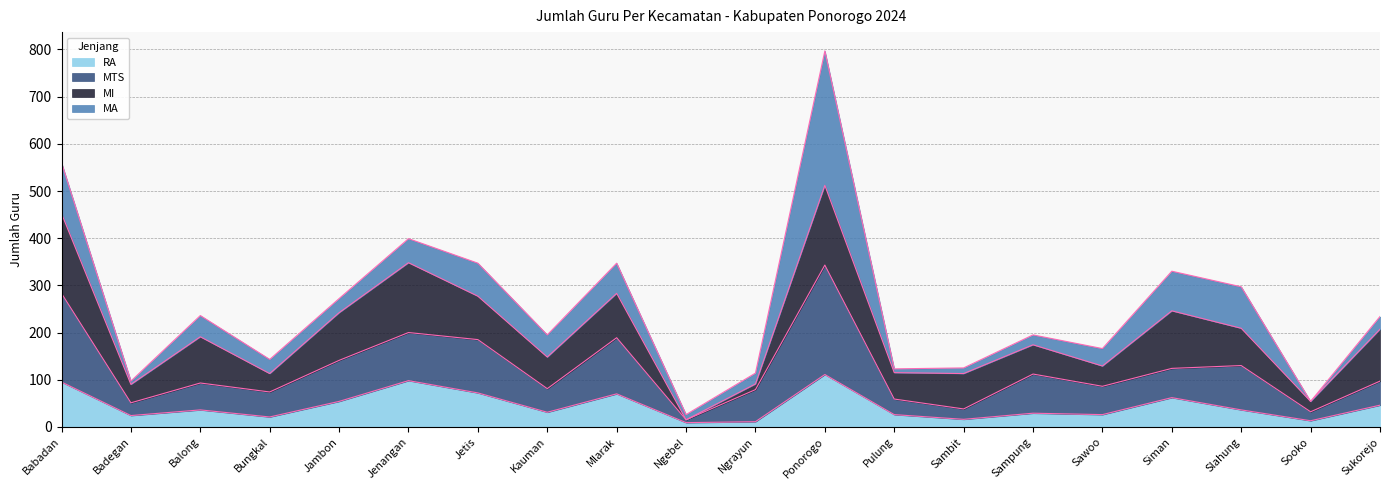

What is the total value across all series at Ponorogo?

797